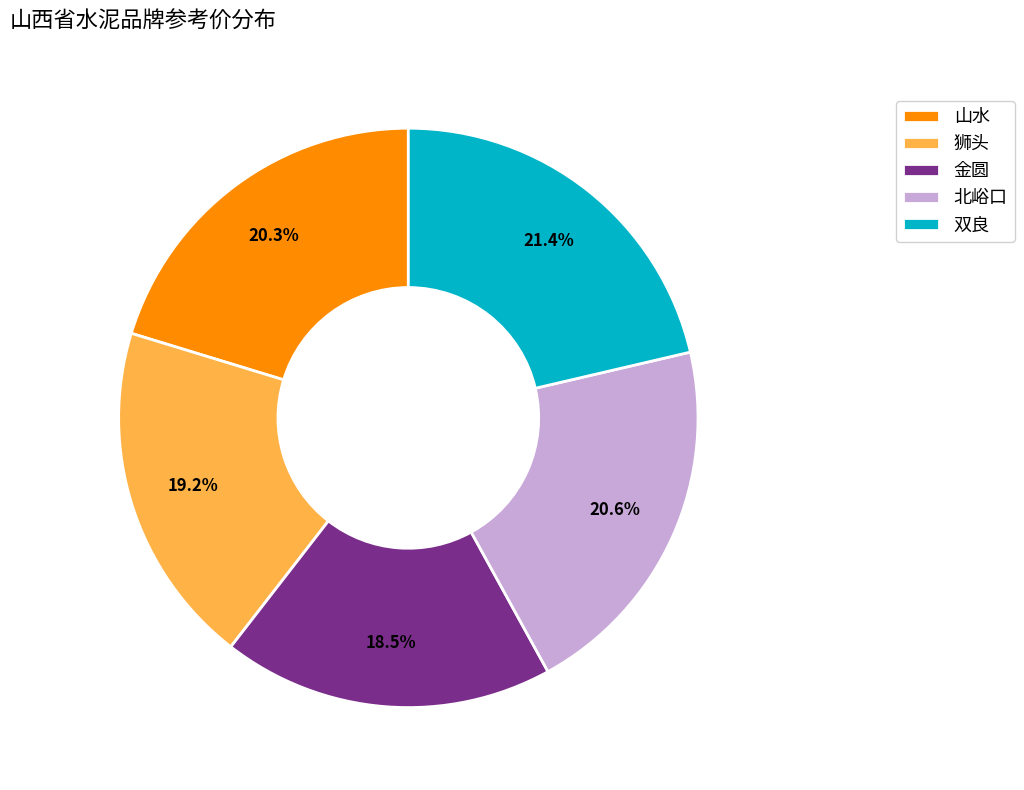

Is 双良 the majority of the pie?

No